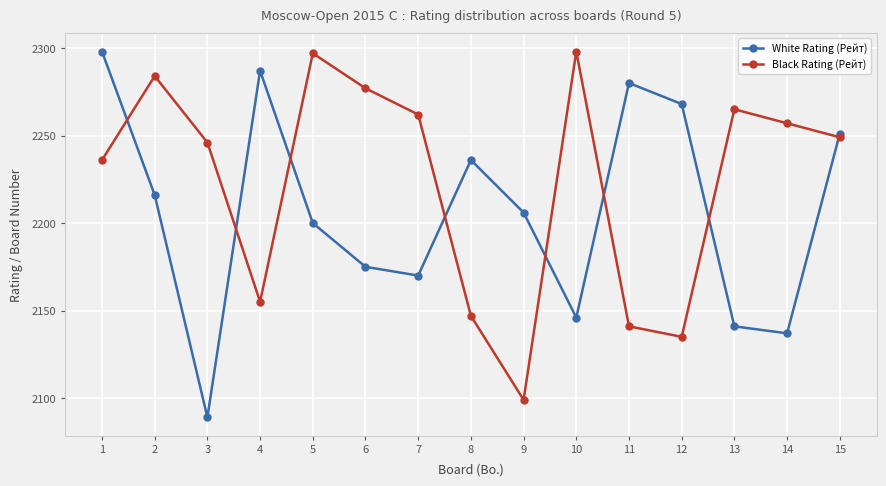

What is the value of the Black Rating (Рейт) point at the 2nd from the left?

2284